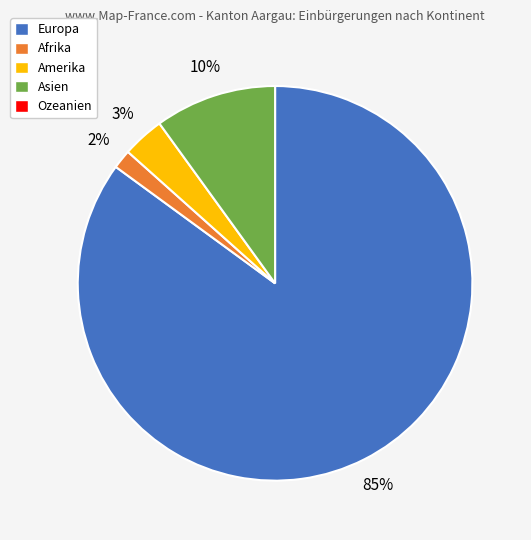

Is there a majority slice in this chart?

Yes